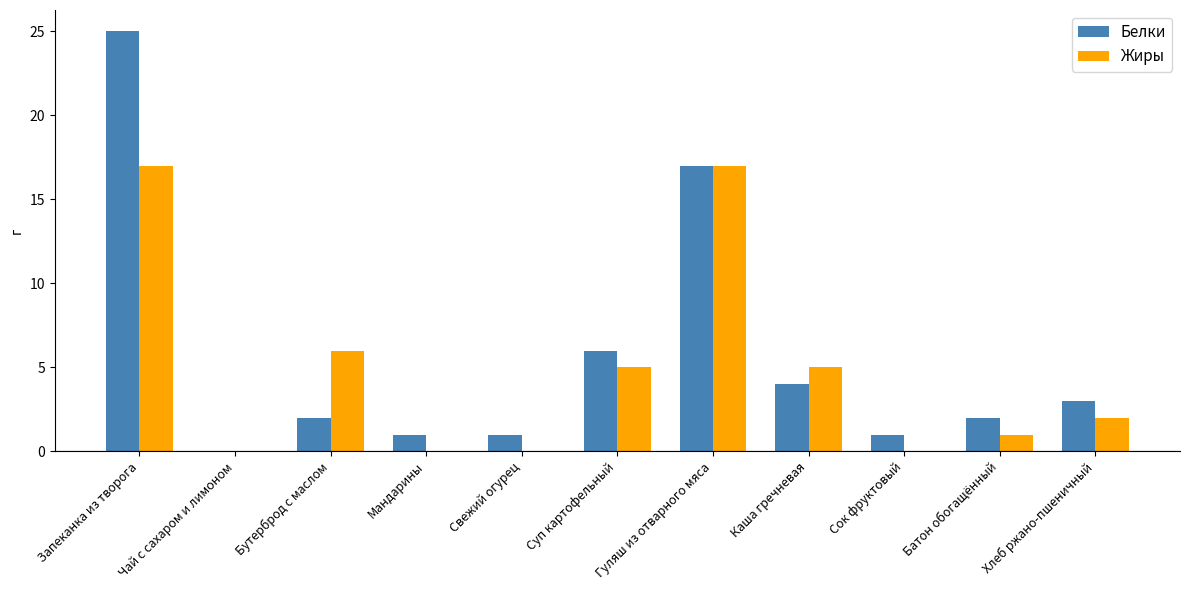

At which category is the sum across all series the highest?

Запеканка из творога